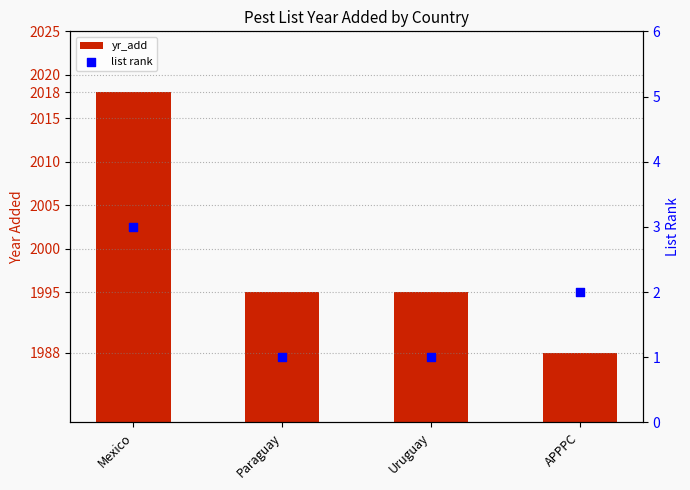

Is the value of yr_add at Paraguay greater than the value of list rank at Paraguay?

Yes